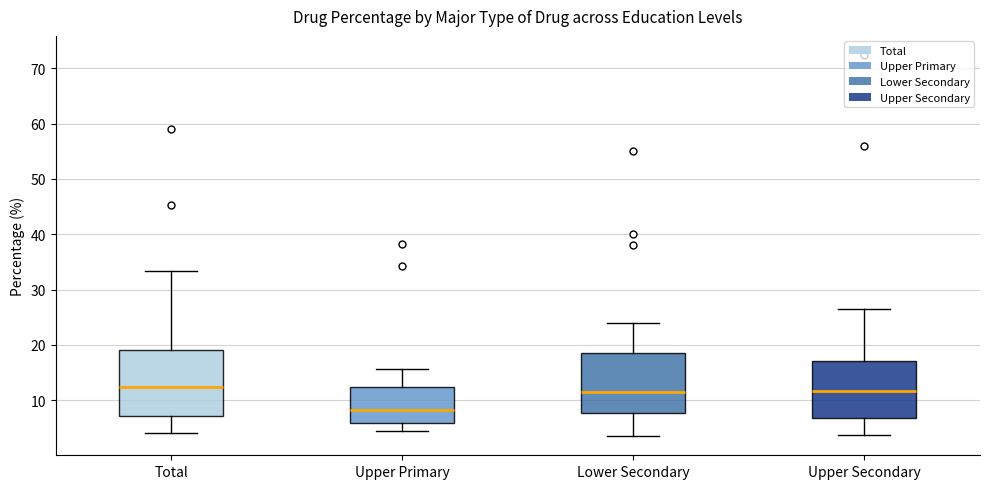

Reading left to right, read every box against the y-axis: the position of its median line, the range the box covers, and the ends of its whiskers. The values are not printed on the chart, so give them approximately, as read against the axis.

Total: median 12, box 7 to 19, whiskers 4 to 33
Upper Primary: median 8, box 6 to 12, whiskers 5 to 16
Lower Secondary: median 12, box 8 to 19, whiskers 4 to 24
Upper Secondary: median 12, box 7 to 17, whiskers 4 to 27